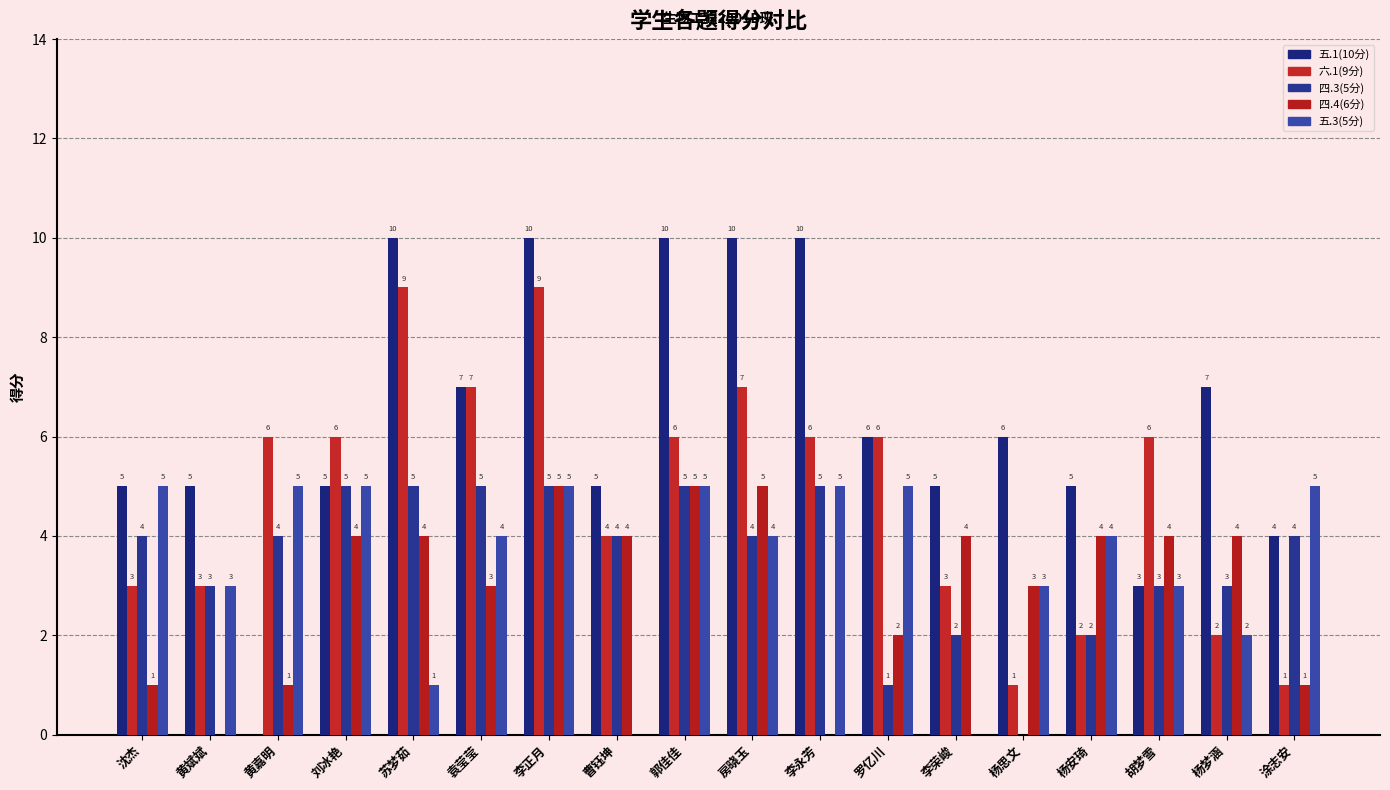

What is the label of the 17th bar from the right?

黄斌斌